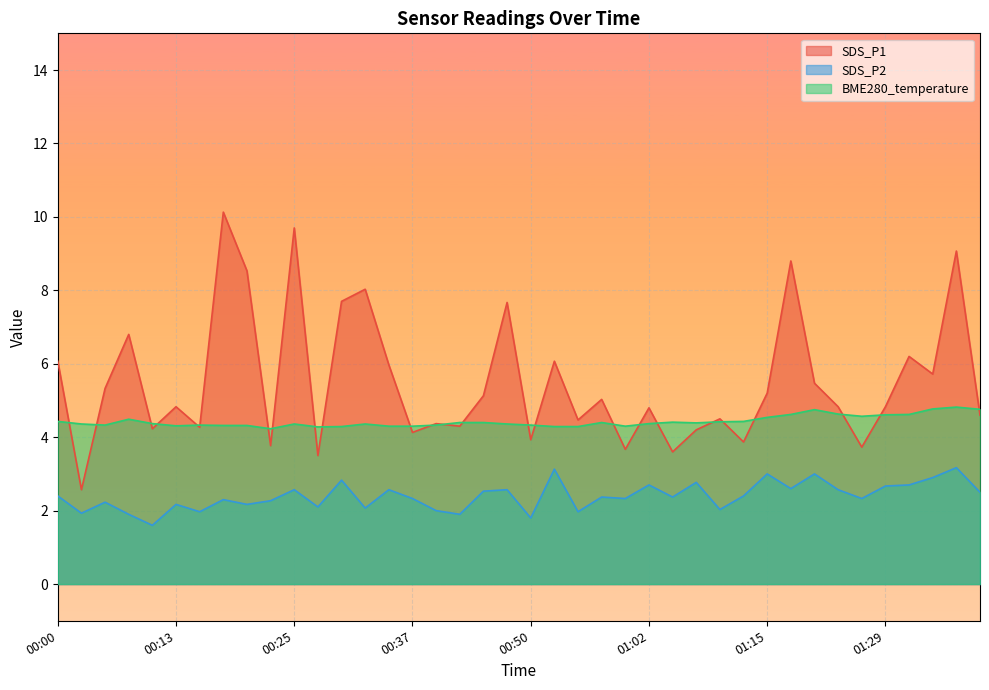

Which has a higher value, 00:35 or 01:26?

00:35